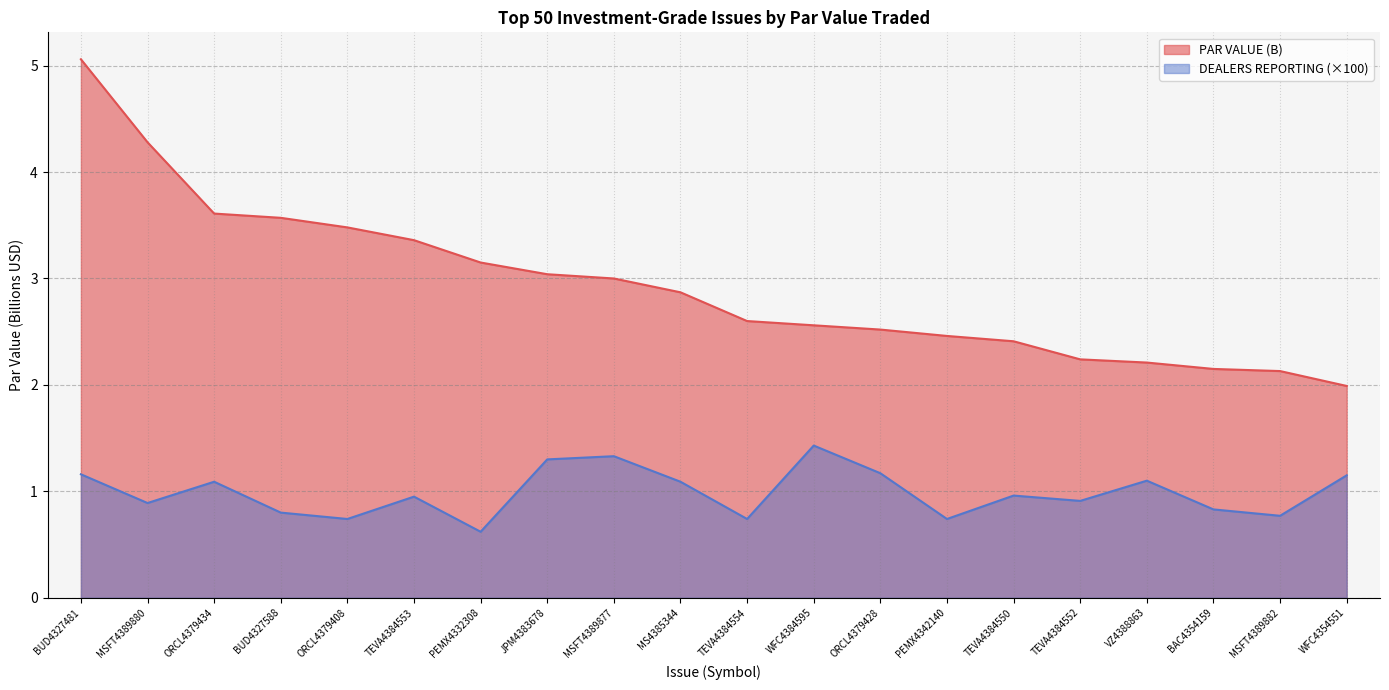

Which series has the largest total across all categories?

PAR VALUE (B)